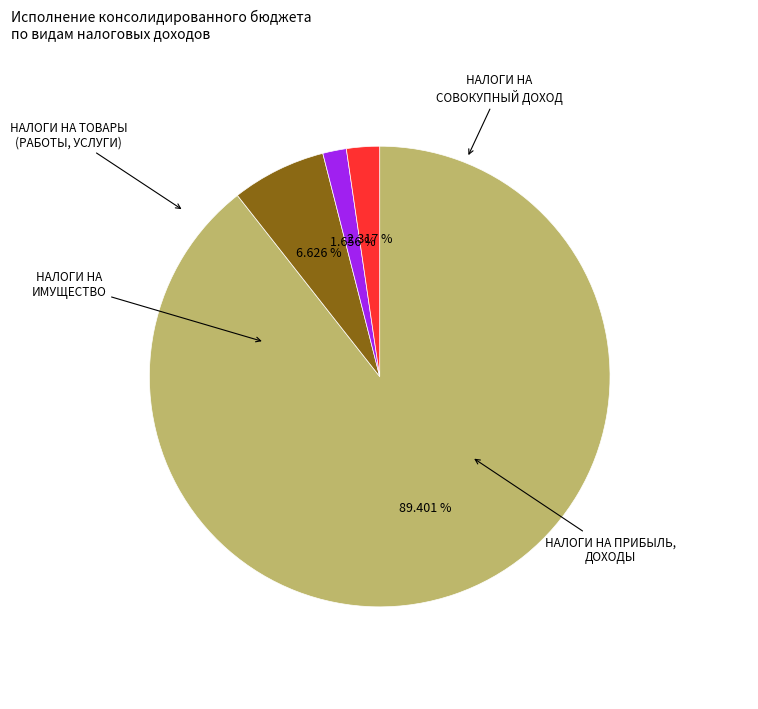

Is there any slice that represents more than half of the pie?

Yes